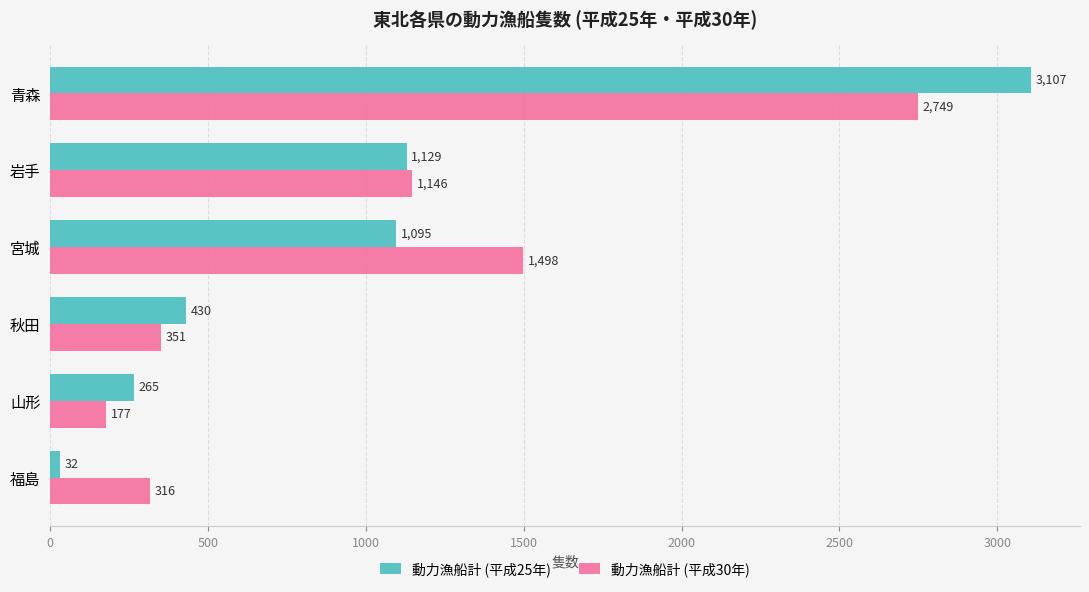

Which series has the largest range (max minus min)?

動力漁船計 (平成25年)